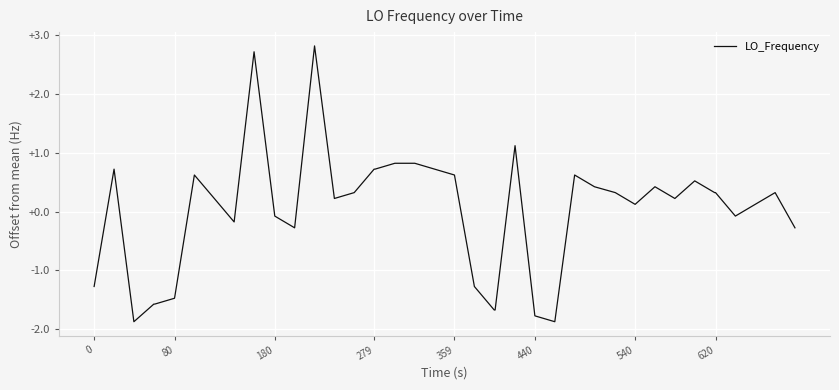

What is the greatest value displayed?

2.8